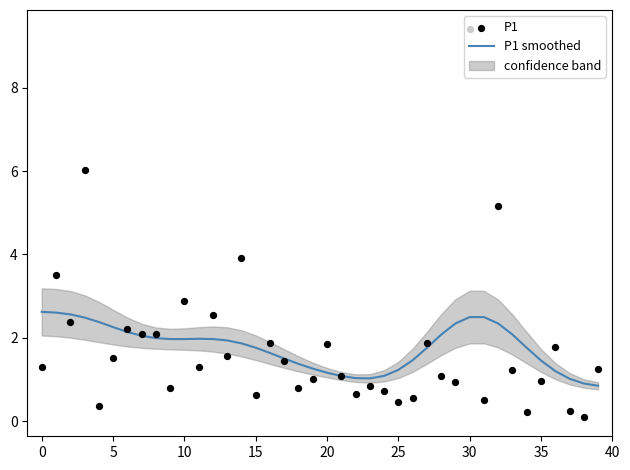

Which series has the largest total across all categories?

P1 smoothed